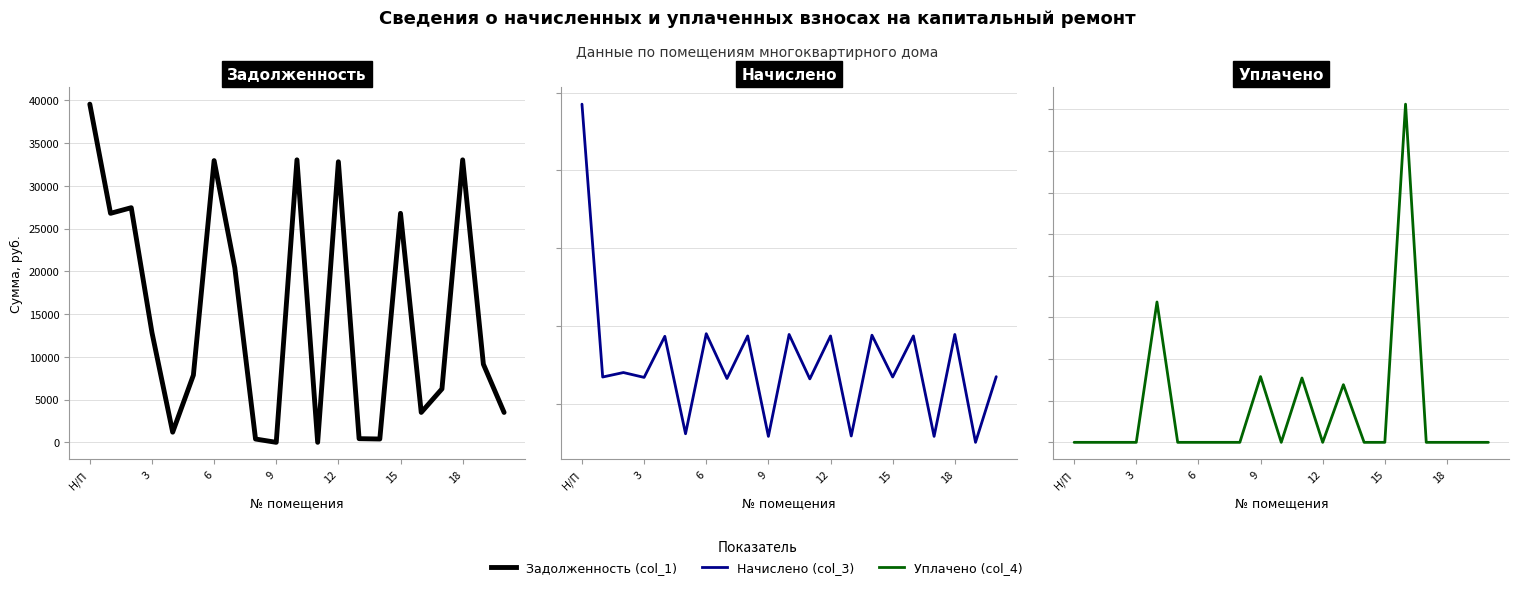

What is the difference between the highest and lowest values at 19?

9142.1